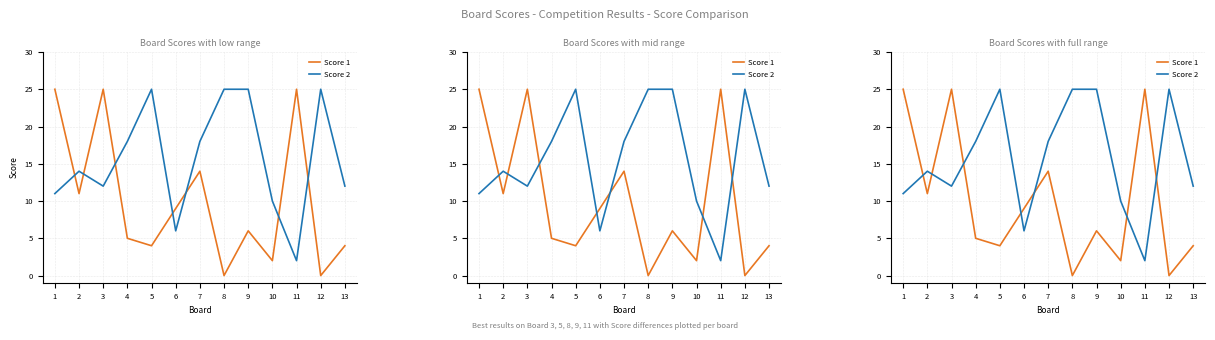

How many series are shown in this chart?

2